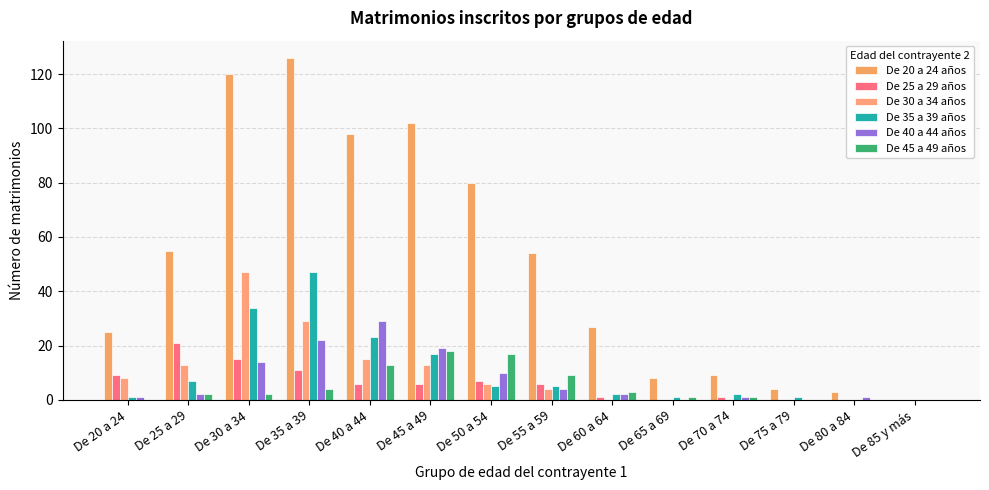

Reading right to left, what are all the values shown in this chart?

De 20 a 24 años: De 85 y más=0	De 80 a 84=3	De 75 a 79=4	De 70 a 74=9	De 65 a 69=8	De 60 a 64=27	De 55 a 59=54	De 50 a 54=80	De 45 a 49=102	De 40 a 44=98	De 35 a 39=126	De 30 a 34=120	De 25 a 29=55	De 20 a 24=25
De 25 a 29 años: De 85 y más=0	De 80 a 84=0	De 75 a 79=0	De 70 a 74=1	De 65 a 69=0	De 60 a 64=1	De 55 a 59=6	De 50 a 54=7	De 45 a 49=6	De 40 a 44=6	De 35 a 39=11	De 30 a 34=15	De 25 a 29=21	De 20 a 24=9
De 30 a 34 años: De 85 y más=0	De 80 a 84=0	De 75 a 79=0	De 70 a 74=0	De 65 a 69=0	De 60 a 64=0	De 55 a 59=4	De 50 a 54=6	De 45 a 49=13	De 40 a 44=15	De 35 a 39=29	De 30 a 34=47	De 25 a 29=13	De 20 a 24=8
De 35 a 39 años: De 85 y más=0	De 80 a 84=0	De 75 a 79=1	De 70 a 74=2	De 65 a 69=1	De 60 a 64=2	De 55 a 59=5	De 50 a 54=5	De 45 a 49=17	De 40 a 44=23	De 35 a 39=47	De 30 a 34=34	De 25 a 29=7	De 20 a 24=1
De 40 a 44 años: De 85 y más=0	De 80 a 84=1	De 75 a 79=0	De 70 a 74=1	De 65 a 69=0	De 60 a 64=2	De 55 a 59=4	De 50 a 54=10	De 45 a 49=19	De 40 a 44=29	De 35 a 39=22	De 30 a 34=14	De 25 a 29=2	De 20 a 24=1
De 45 a 49 años: De 85 y más=0	De 80 a 84=0	De 75 a 79=0	De 70 a 74=1	De 65 a 69=1	De 60 a 64=3	De 55 a 59=9	De 50 a 54=17	De 45 a 49=18	De 40 a 44=13	De 35 a 39=4	De 30 a 34=2	De 25 a 29=2	De 20 a 24=0